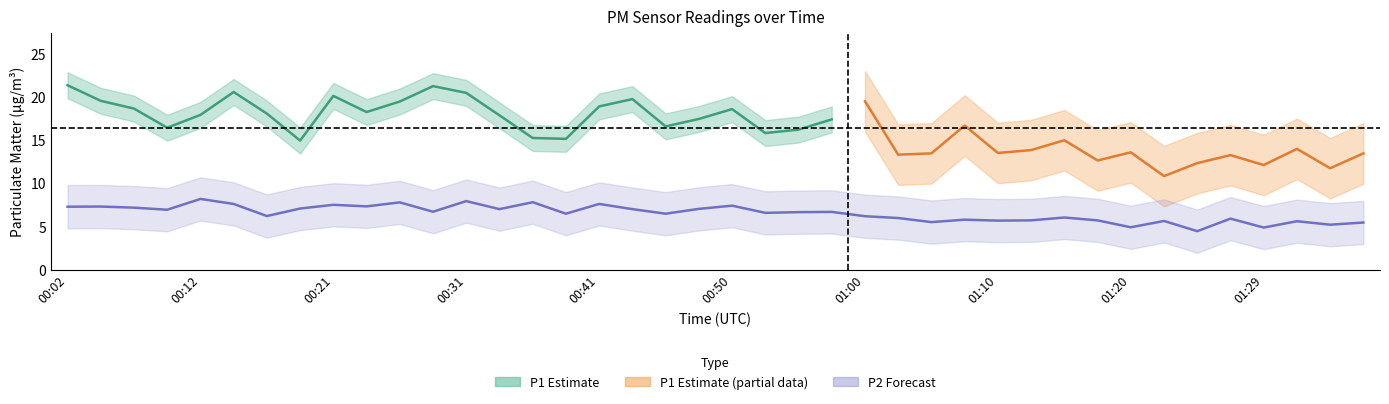

What is the difference between the values at 00:14 and 01:05?

2.1